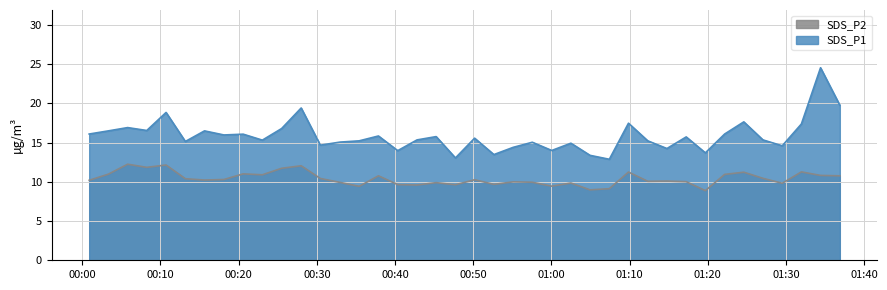

List the series in order of their overall mean, highest first.

SDS_P1, SDS_P2